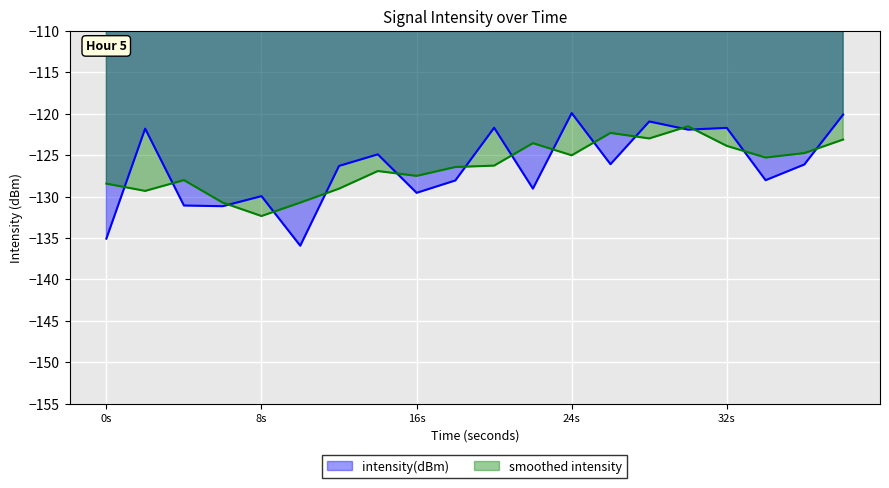

Which series has the largest range (max minus min)?

intensity(dBm)